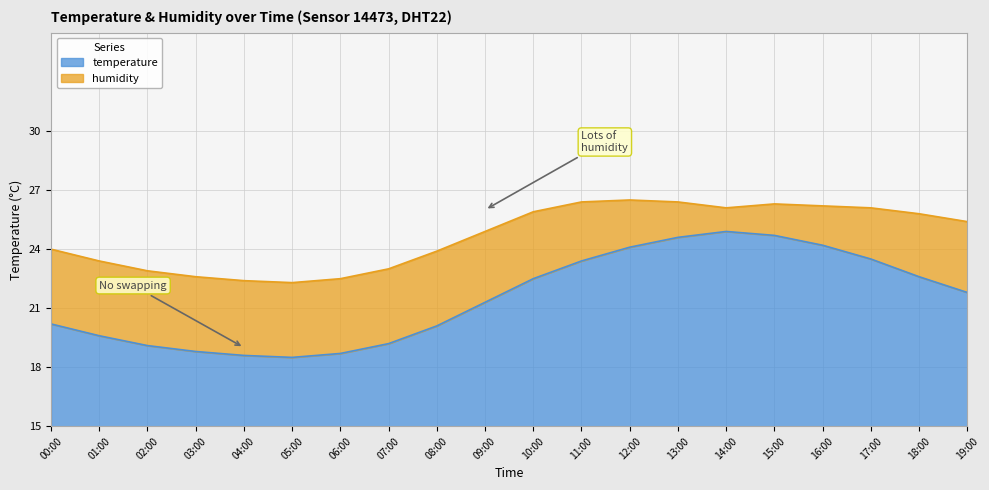

How many points are higher than both their immediate neighbors (excluding endpoints)?

1